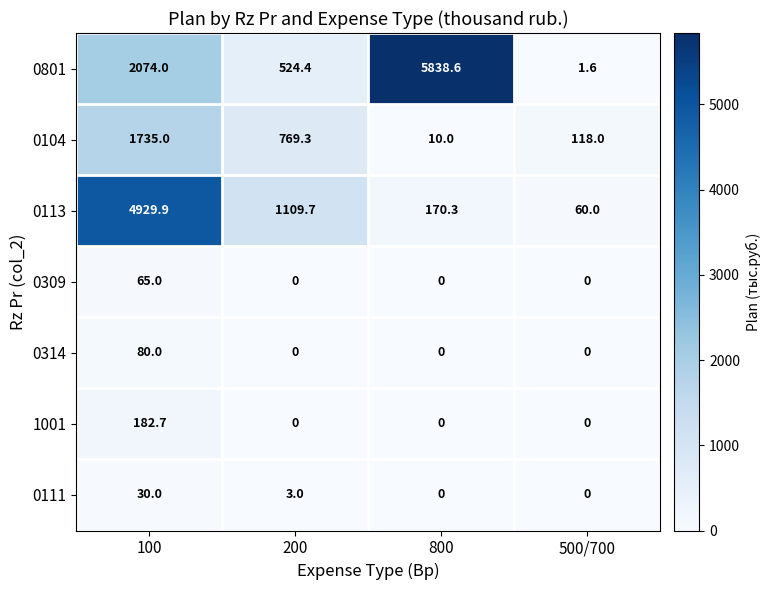

List the series in order of their peak value, highest first.

0801, 0113, 0104, 1001, 0314, 0309, 0111